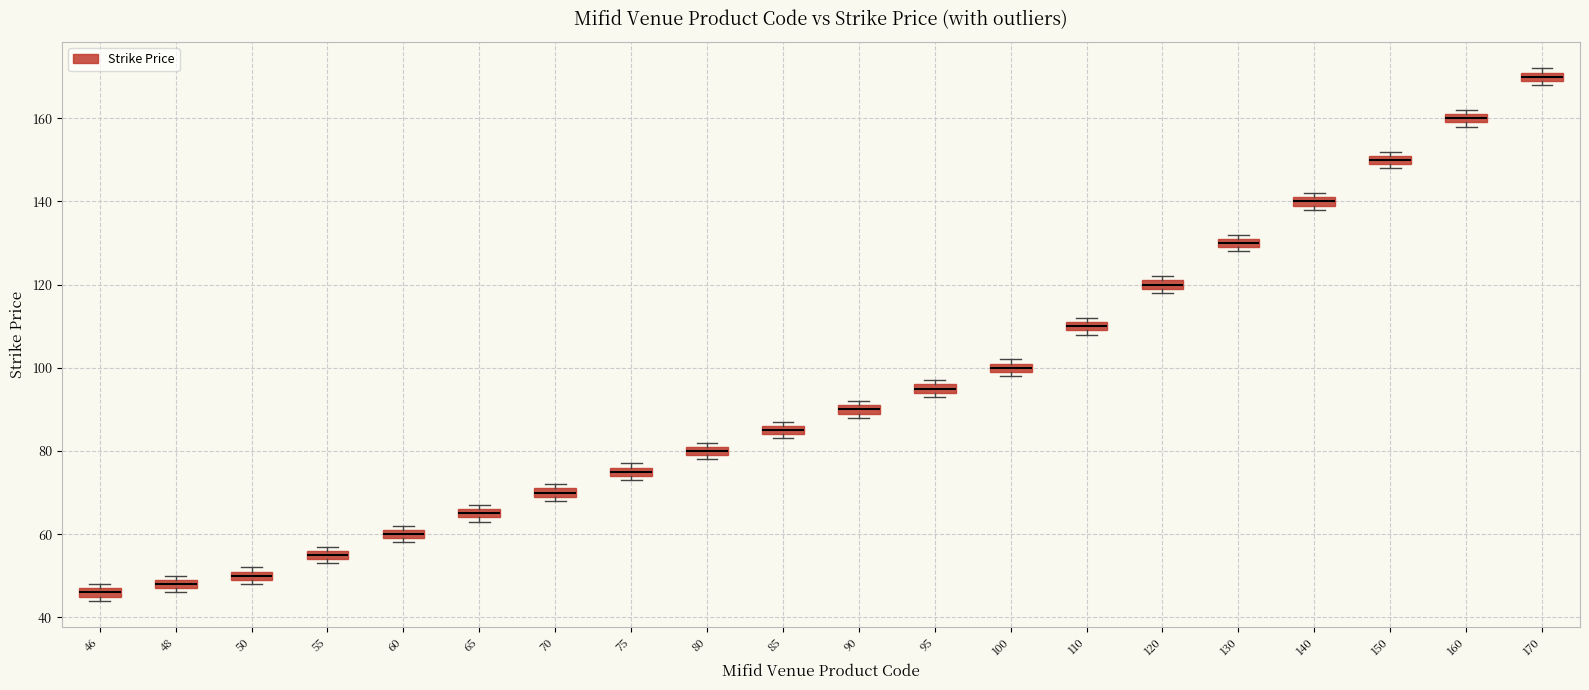

Which box has the lowest median line?

46